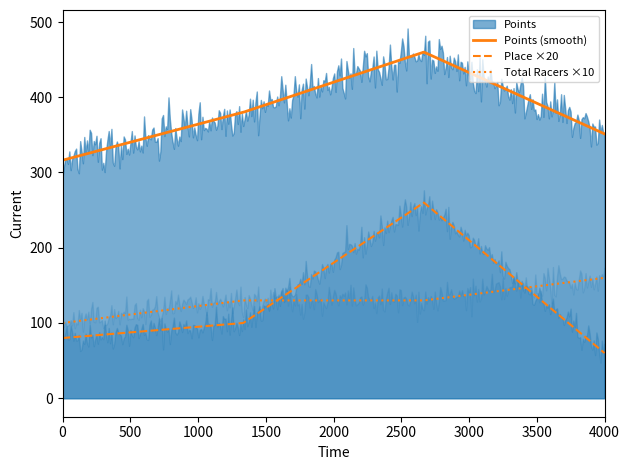

True or false: Points (smooth) and Total Racers ×10 intersect in this chart.

False